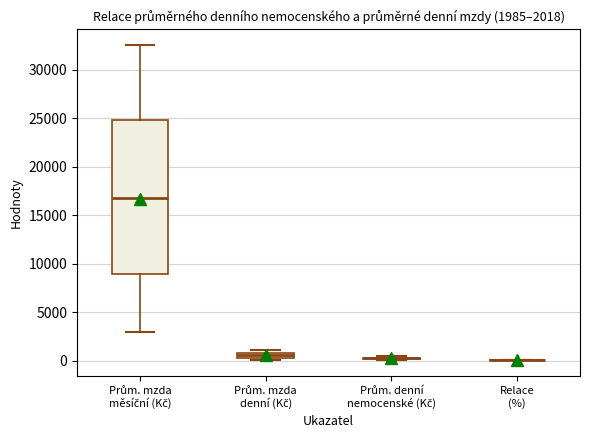

Which box is the tallest, from its lower edge to its upper edge?

Prům. mzda měsíční (Kč)